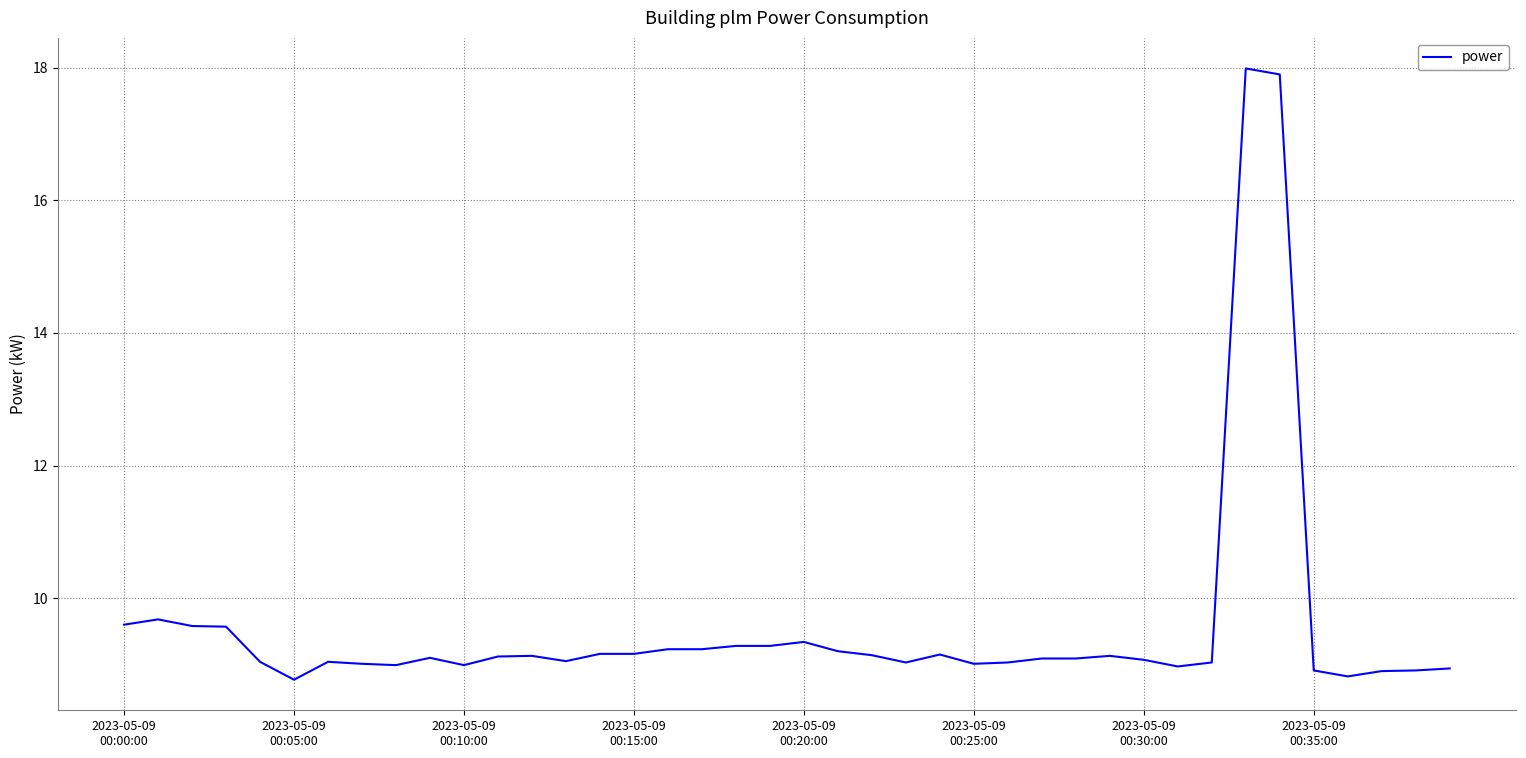

What is the difference between the second highest and minimum values?

9.1